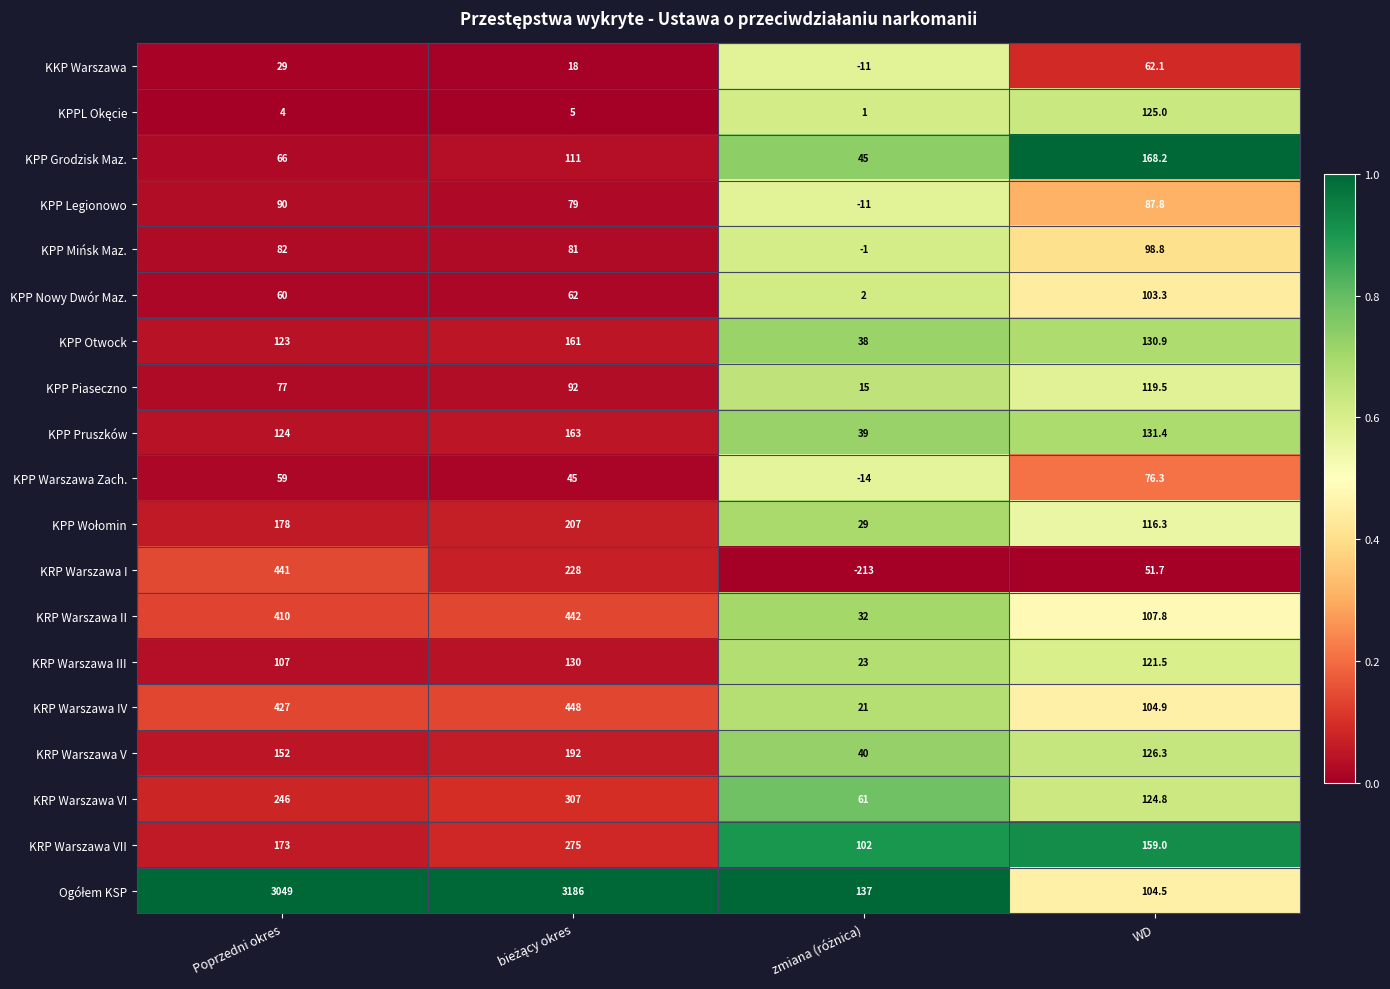

What is the smallest value displayed?

-213.0